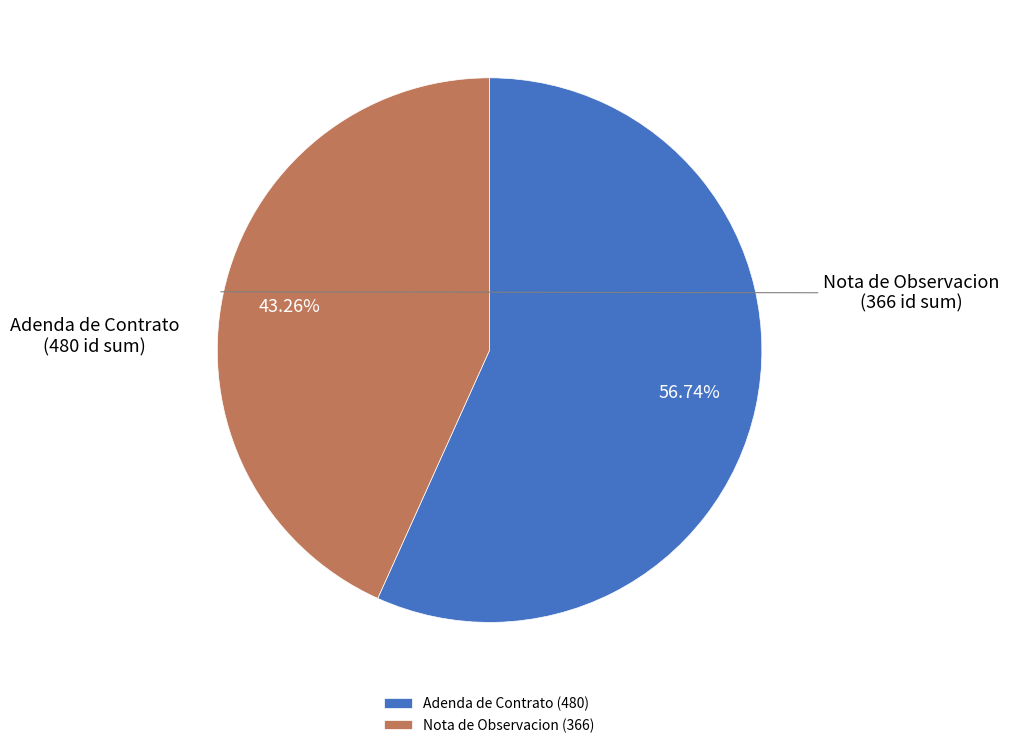

What is the ratio of the value at Nota de Observacion (366) to the value at Adenda de Contrato (480)?

0.8